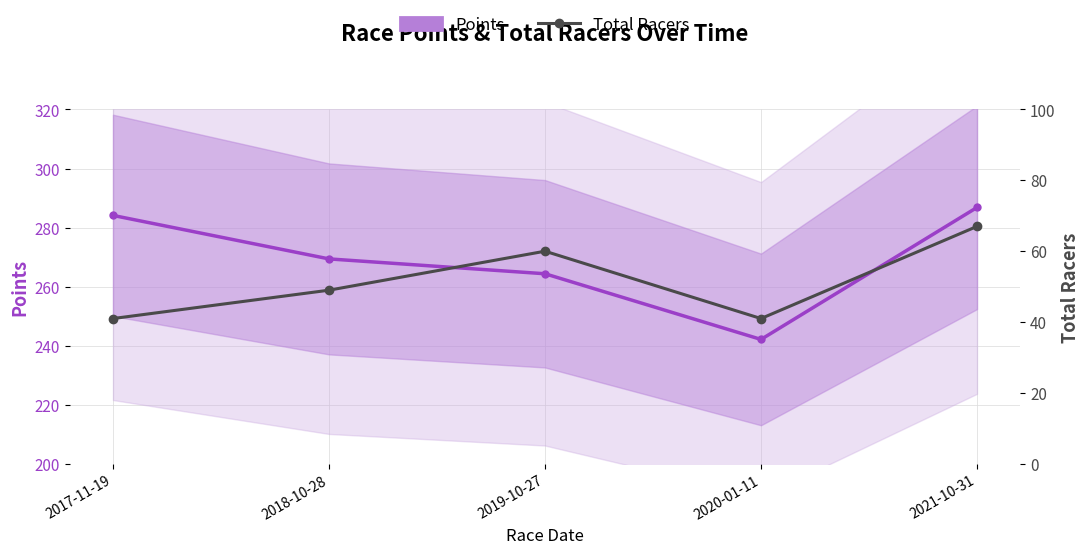

What is the total value across all series at 2021-10-31?

353.8